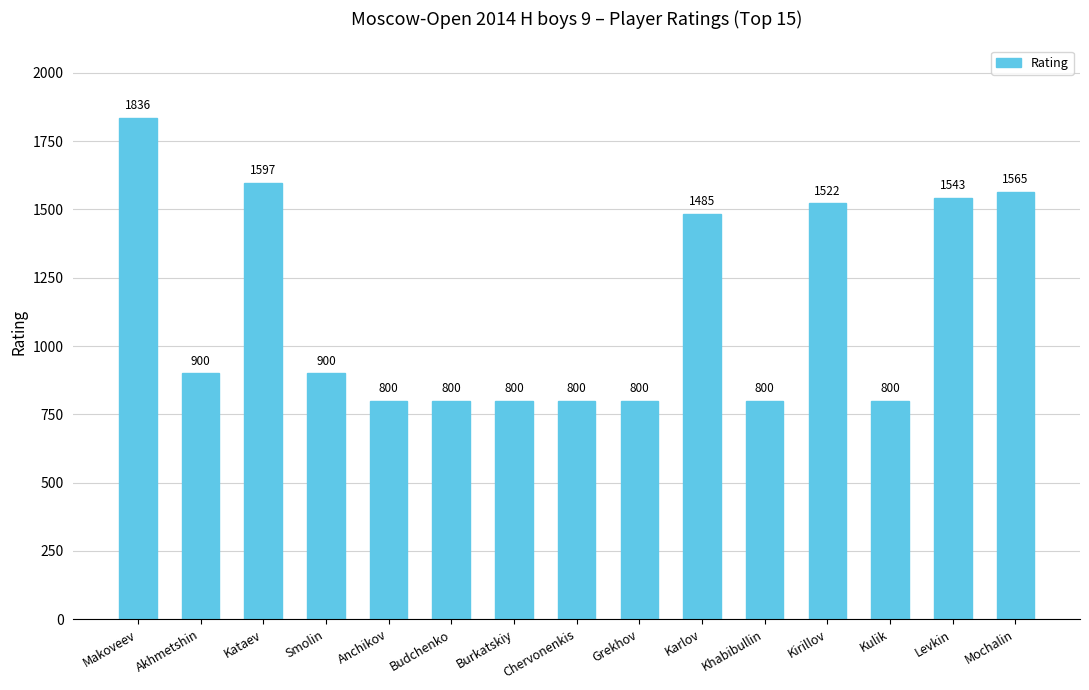

True or false: the data shows 2342 at Mochalin.

False